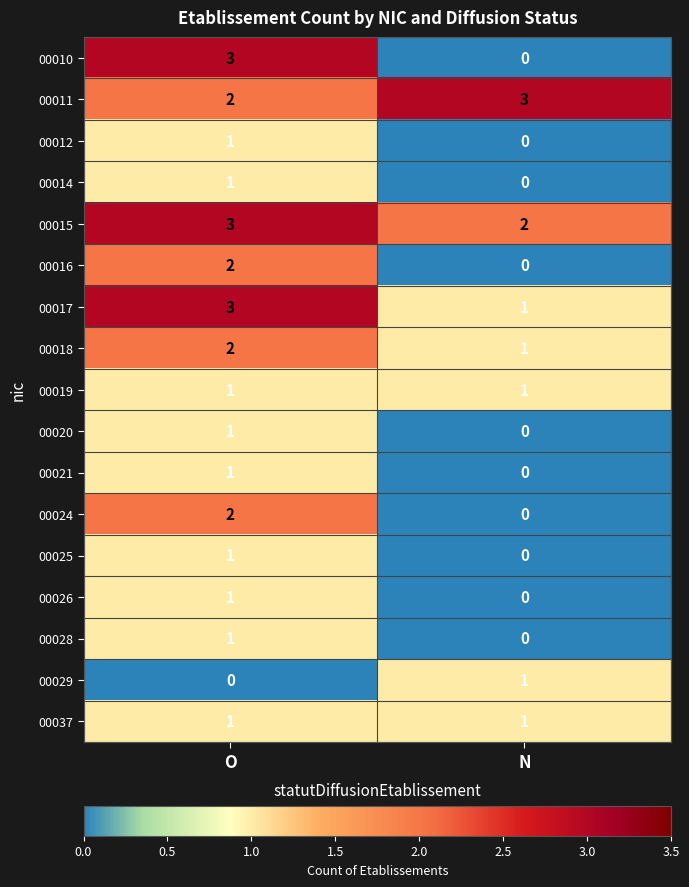

At which category is the sum across all series the highest?

O